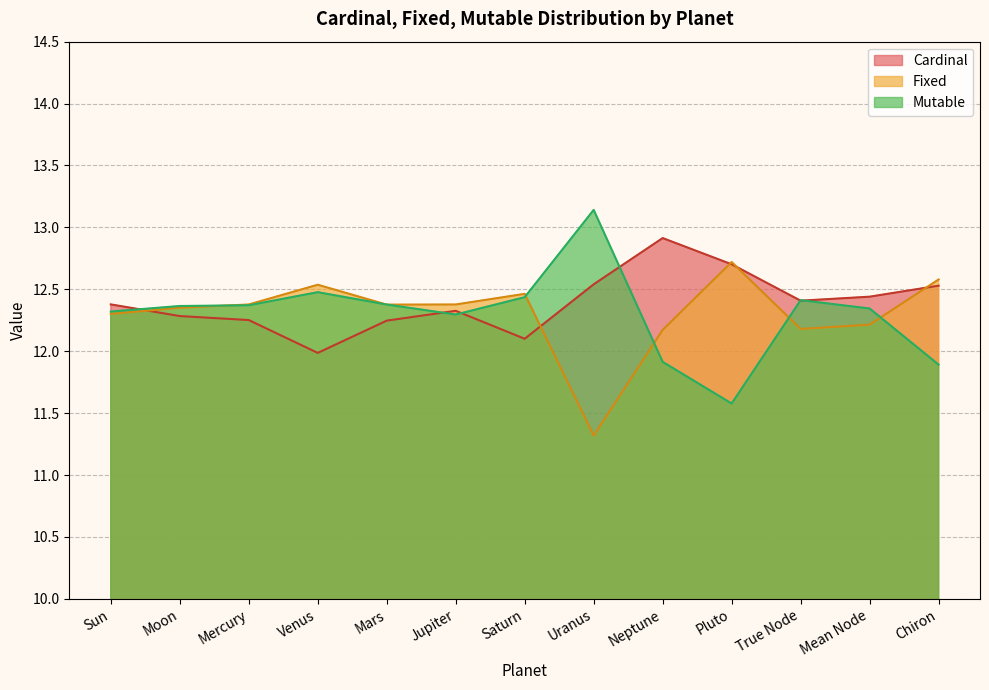

What is the sum of all Mutable values?

159.9